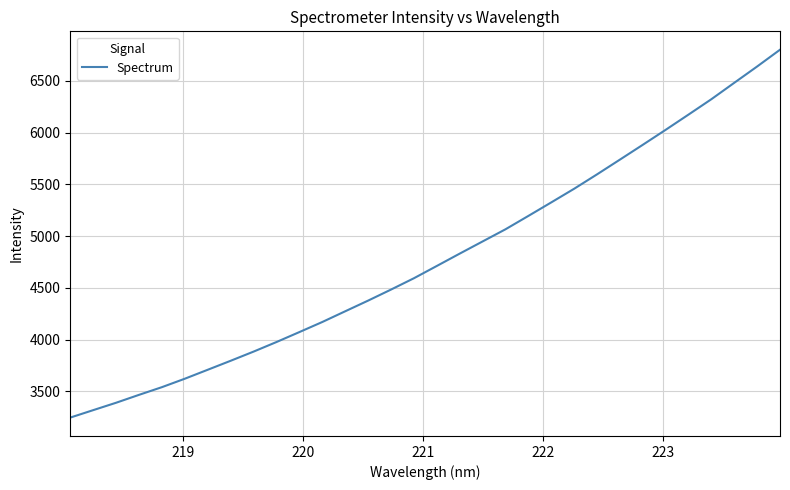

What is the difference between the maximum and minimum values?

3552.2